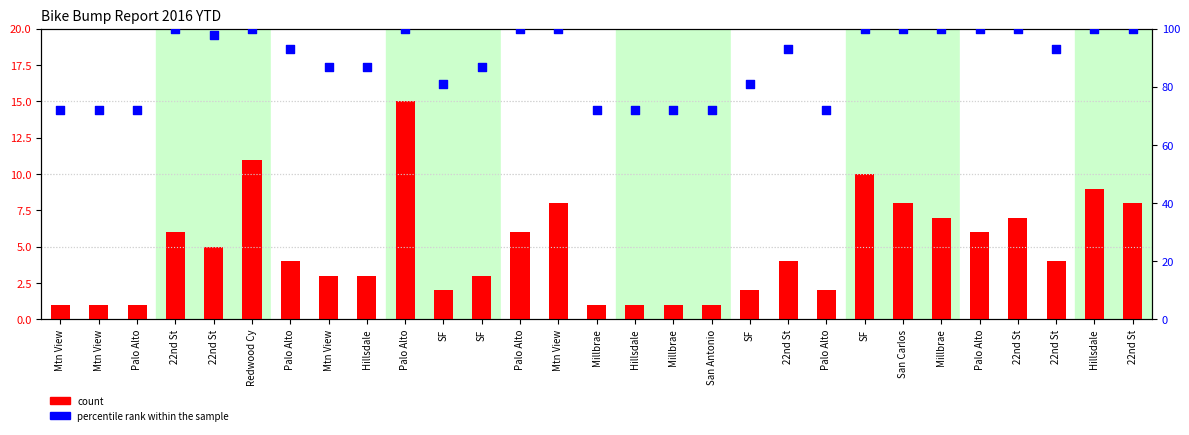

Which series reaches the minimum Y coordinate?

count